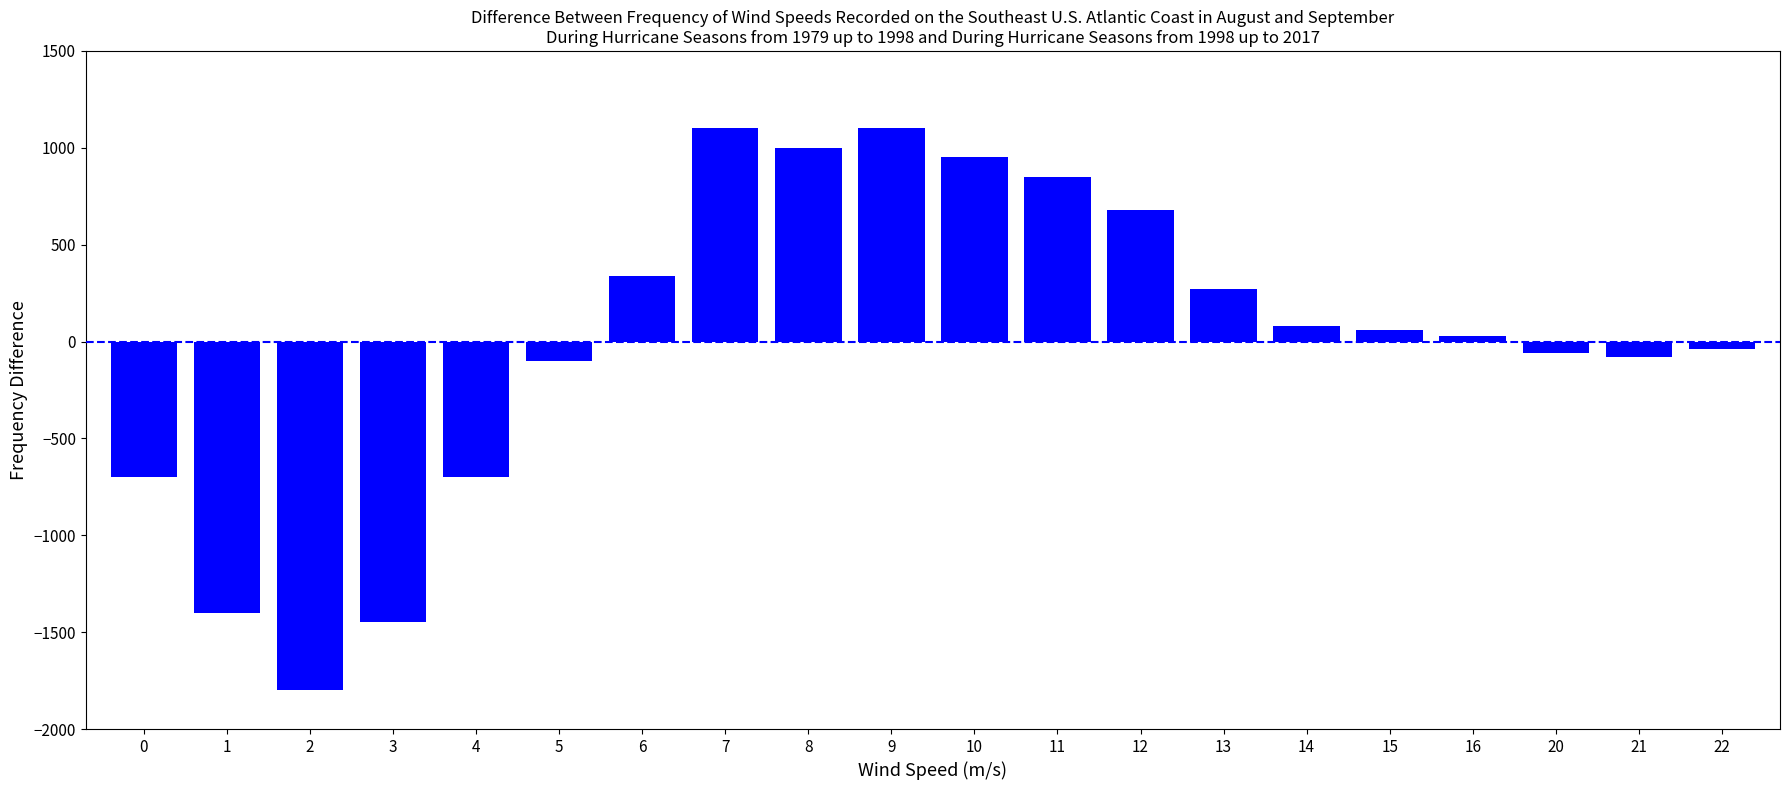

Reading left to right, list all the values displayed in this chart.

-700	-1400	-1800	-1450	-700	-100	340	1100	1000	1100	950	850	680	270	80	60	30	-60	-80	-40